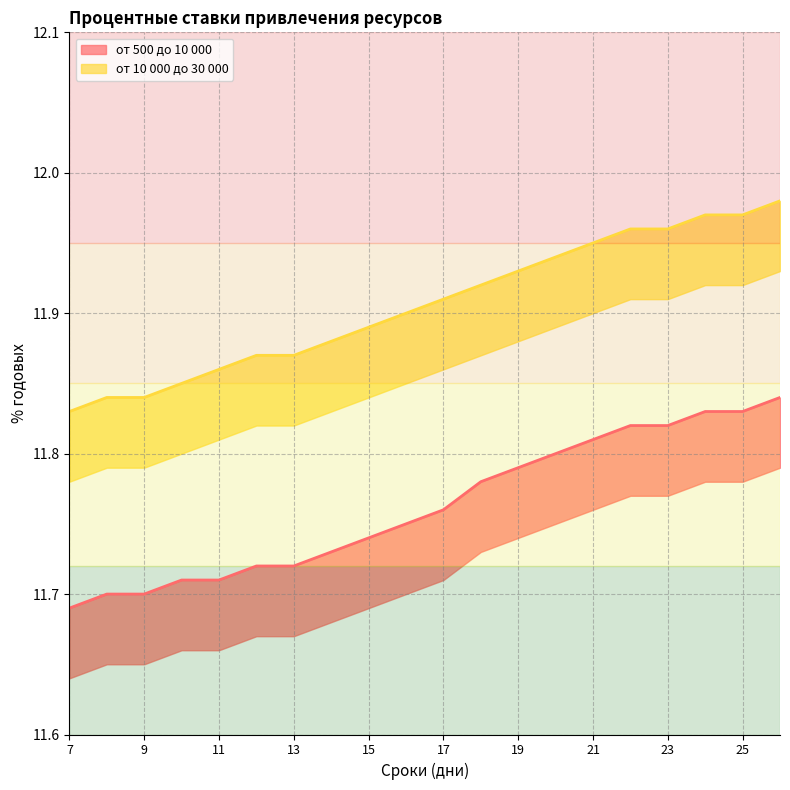

True or false: от 10 000 до 30 000 has more than 2 interior local peaks.

False